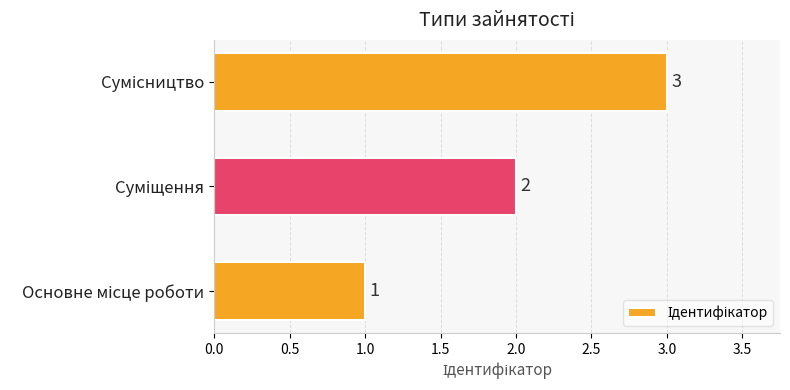

How many values are between 1 and 3?

3